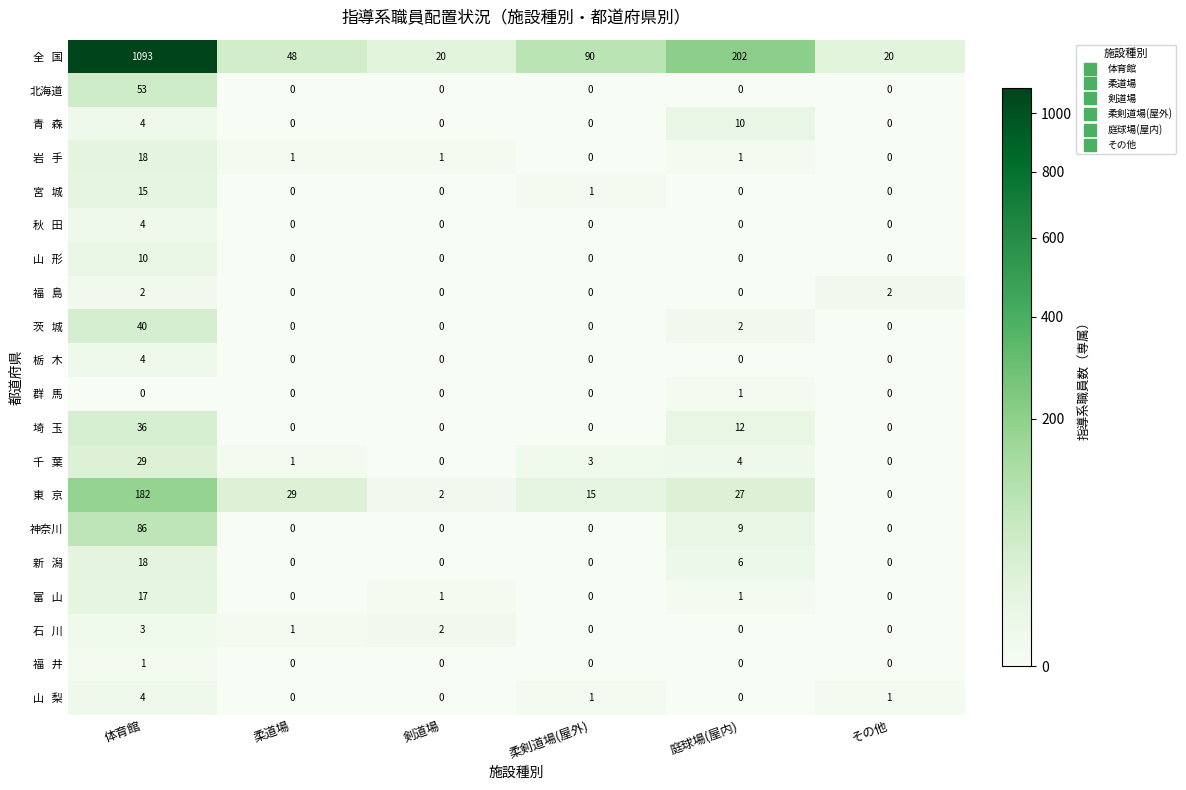

What is the spread (max minus min) of values at 柔道場?

48